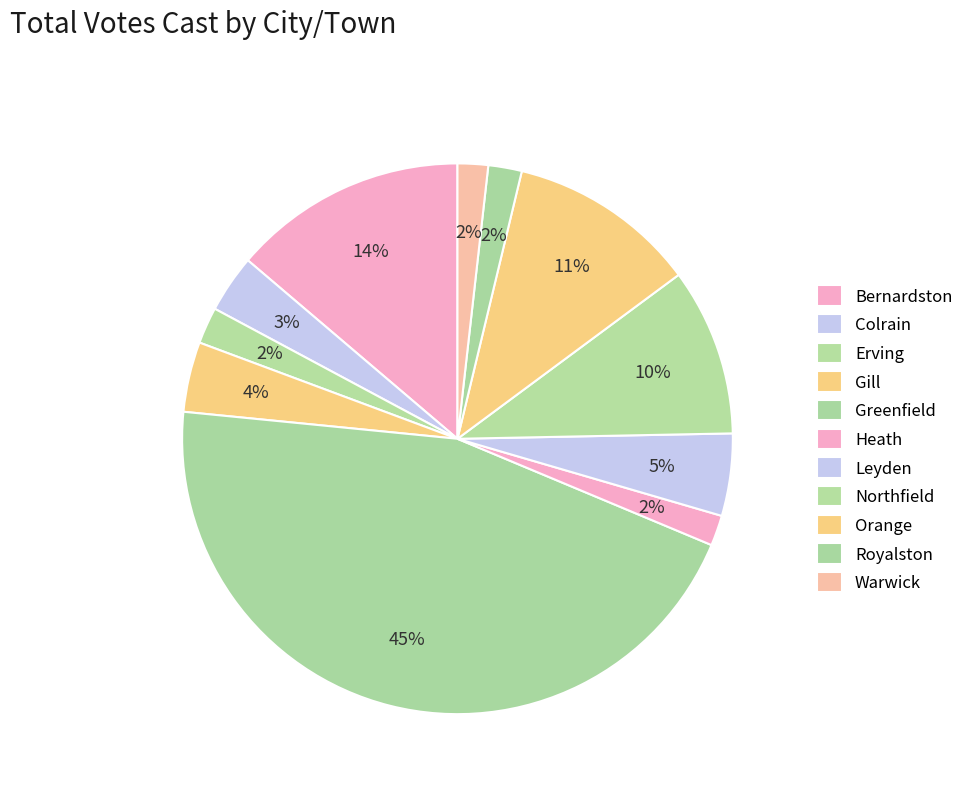

To the nearest percent, what portion does Orange represent?

11%